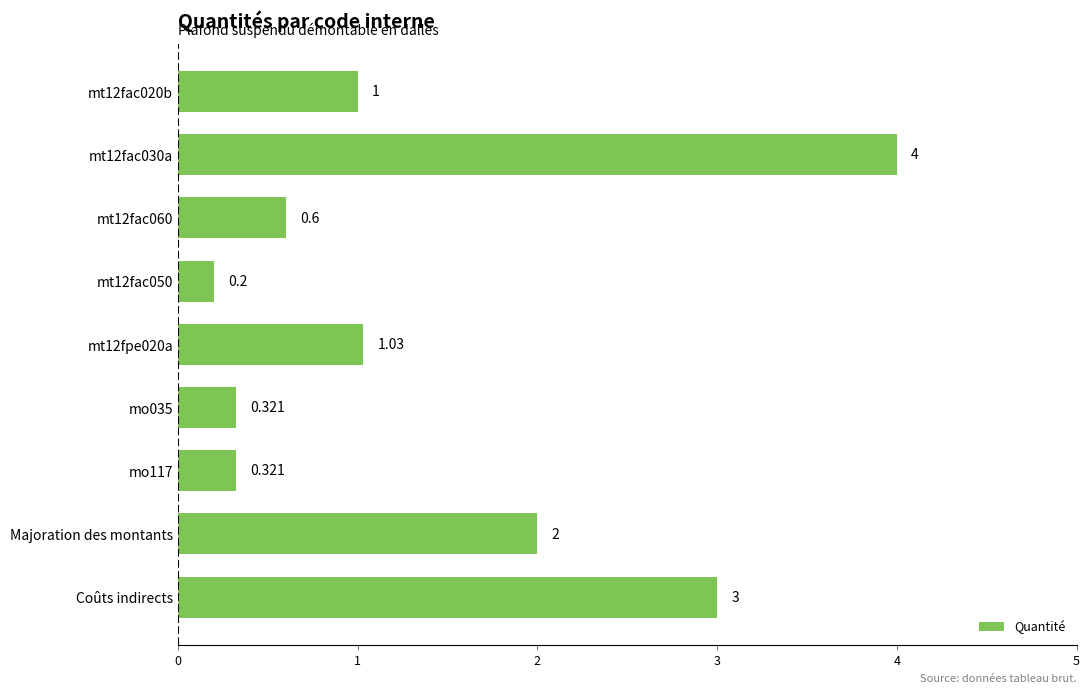

Which has a higher value, Majoration des montants or mt12fac020b?

Majoration des montants